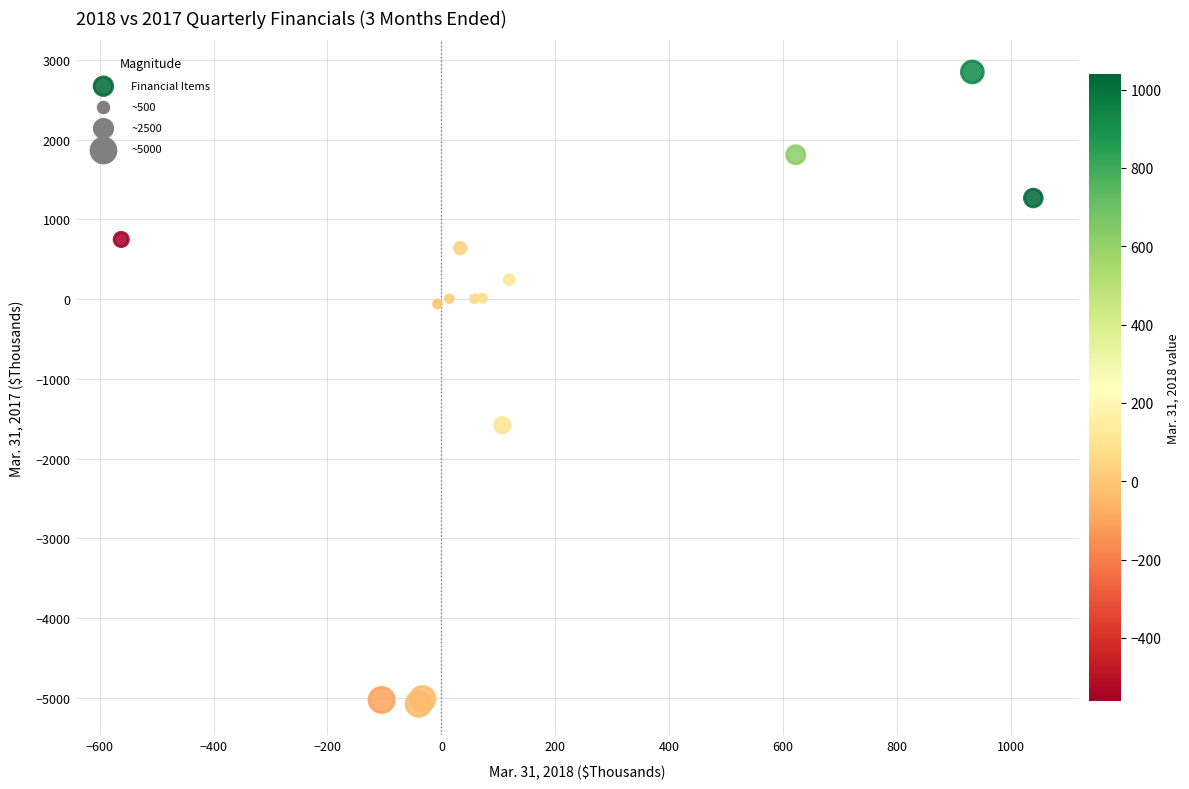

What Y value in the scatter plot is closest to -1112?

-1581